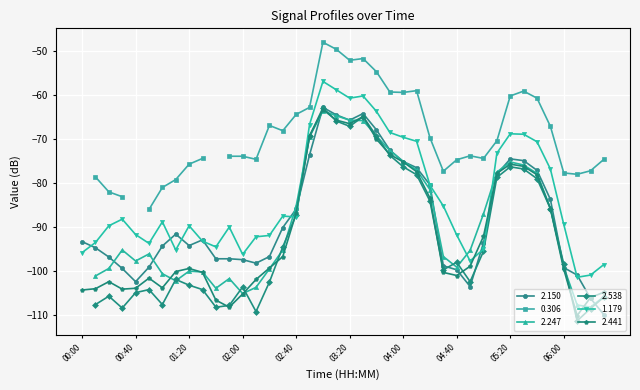

Does the chart display data point markers on the line(s)?

Yes